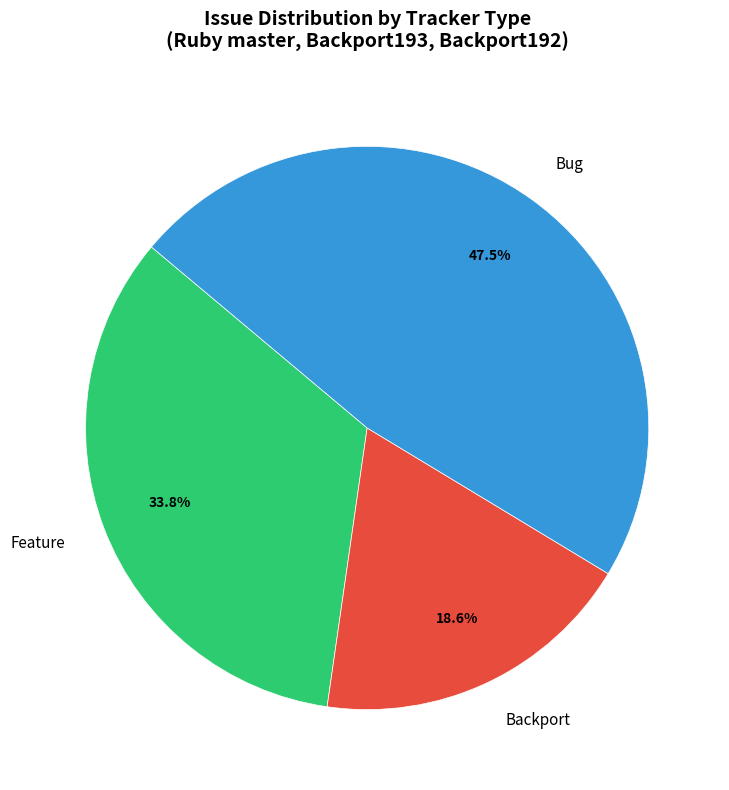

How many segments does this pie chart have?

3